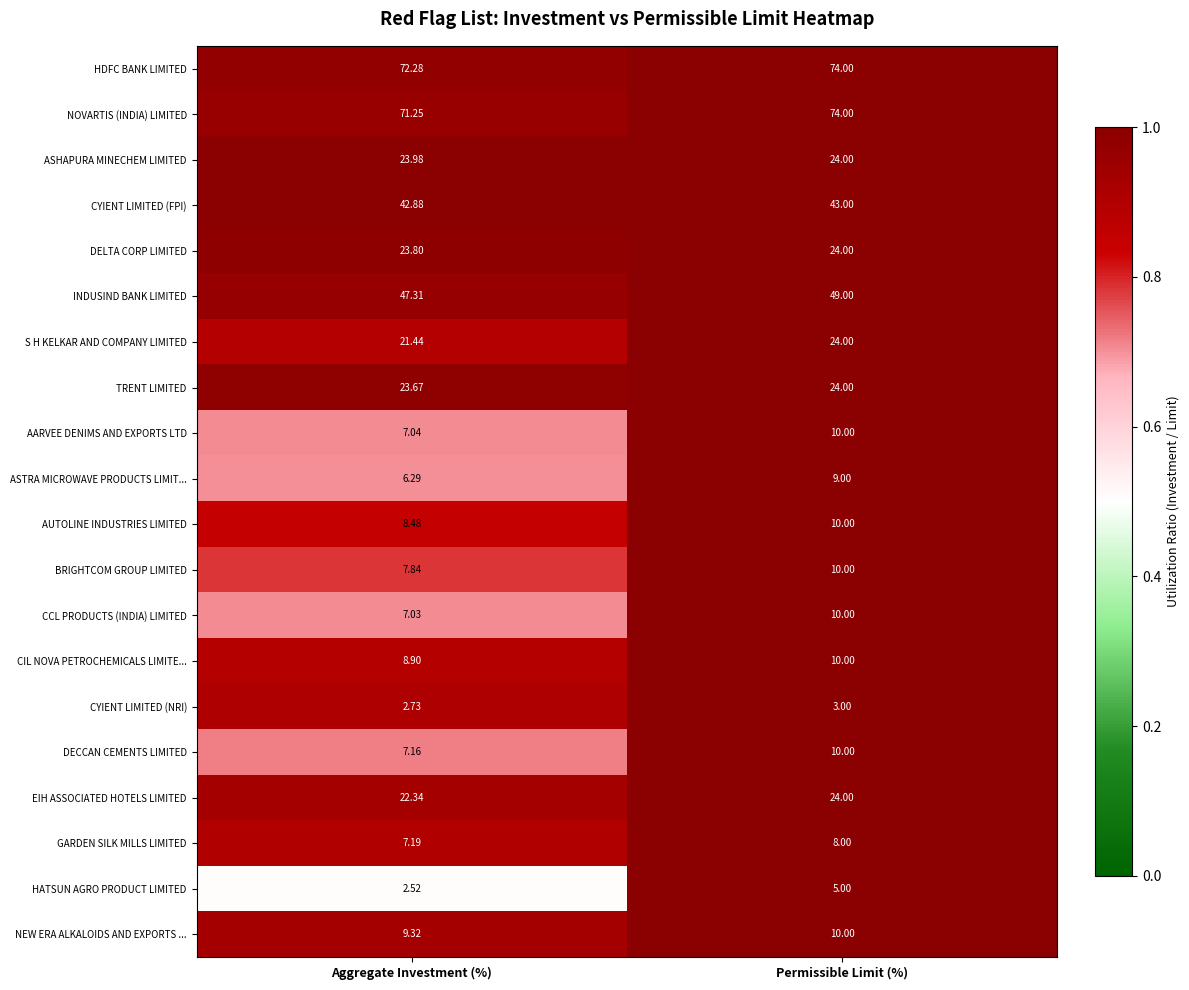

Which category has the highest value in the S H KELKAR AND COMPANY LIMITED series?

Permissible Limit (%)